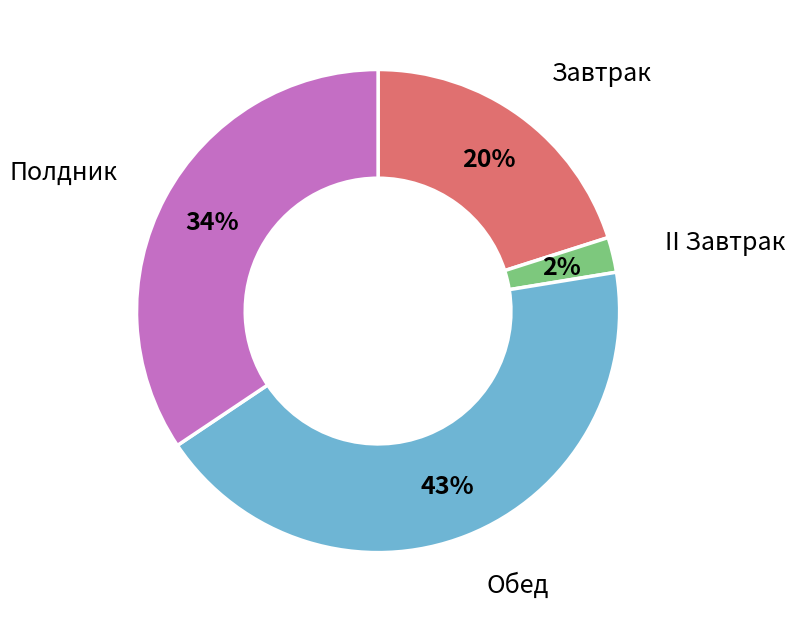

To the nearest percent, what is the difference between the largest and smallest slice percentages?

41%